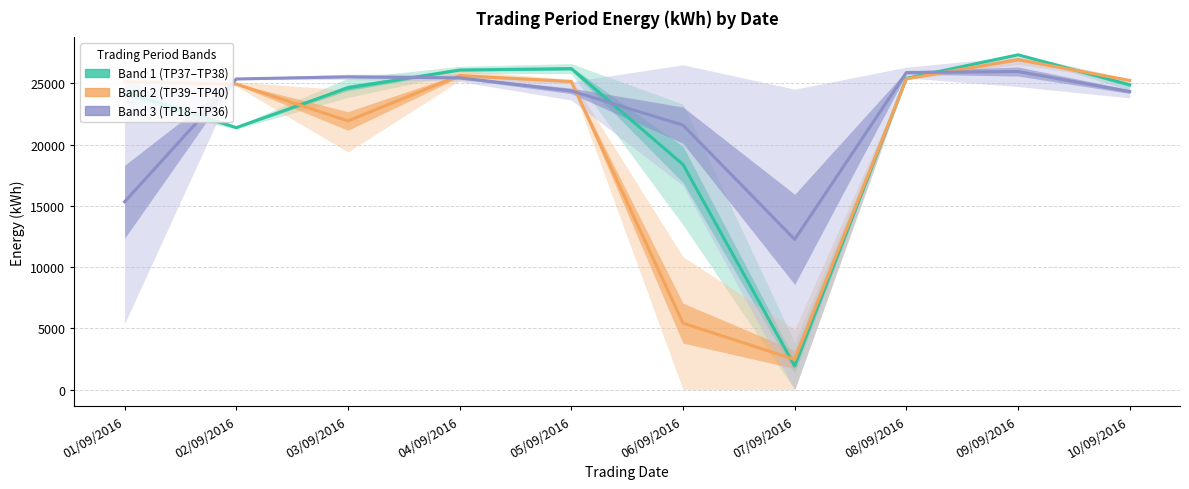

At which label is Band 1 (TP37–TP38) closest to 14620?

06/09/2016